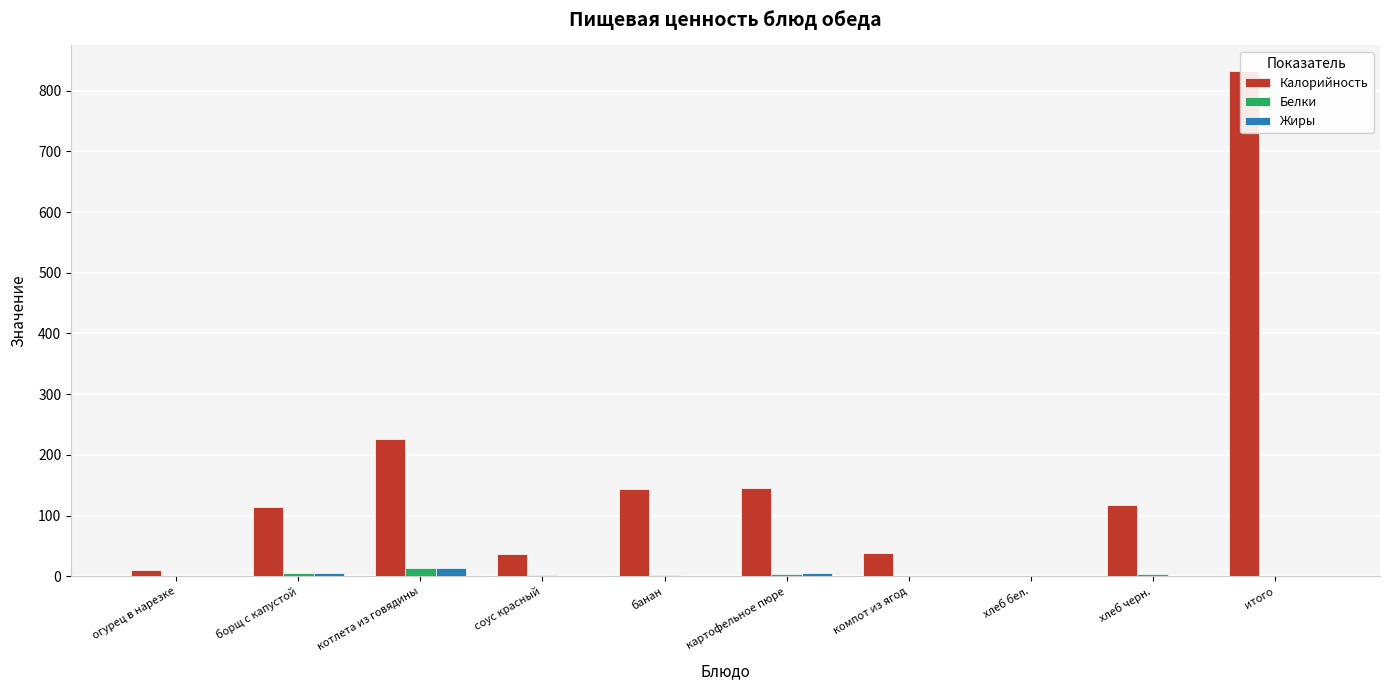

What is the difference between the maximum and minimum values in the Жиры series?

14.0